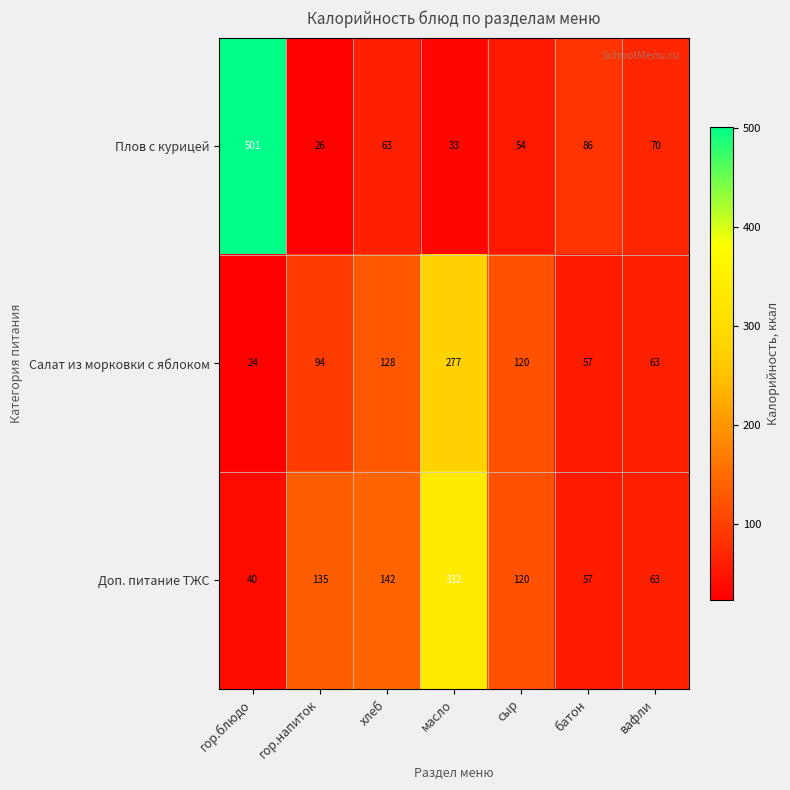

List the series in order of their overall mean, highest first.

Доп. питание ТЖС, Плов с курицей, Салат из морковки с яблоком